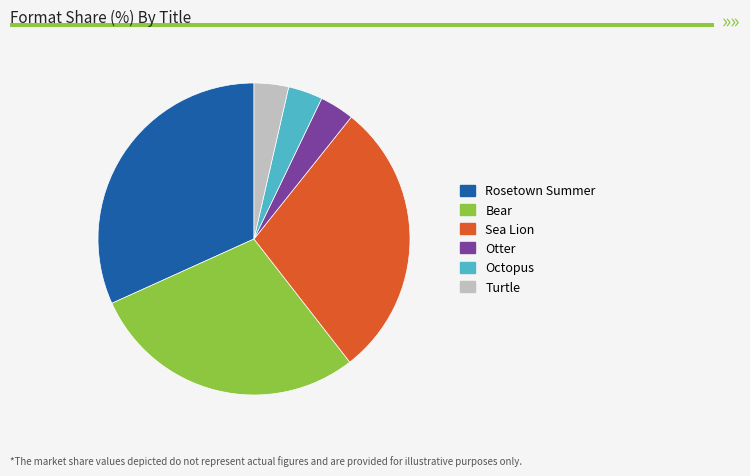

Is the sum of Bear and Otter greater than half?

No